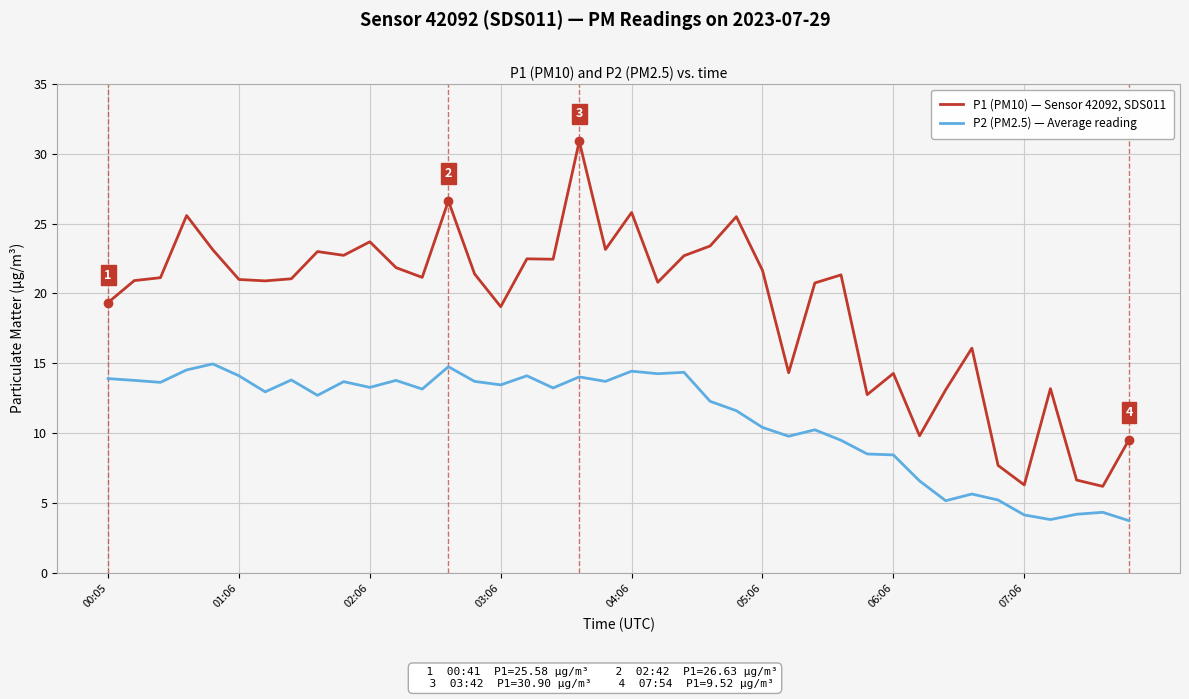

What is the difference between the maximum and minimum values in the P1 (PM10) — Sensor 42092, SDS011 series?

24.7